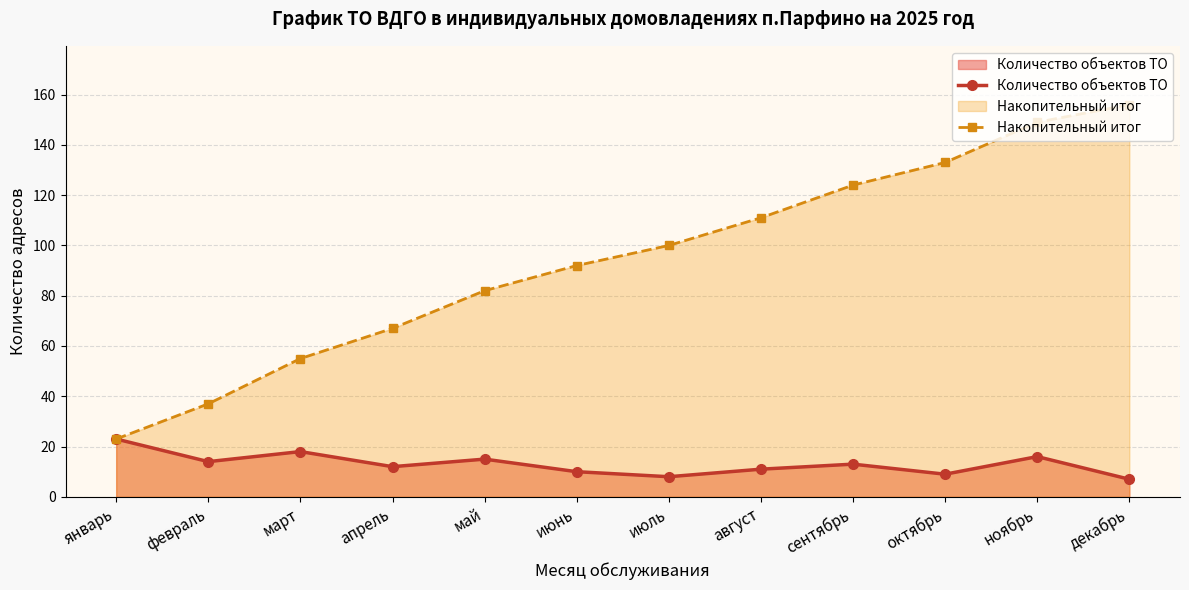

Which series has the largest total across all categories?

Накопительный итог